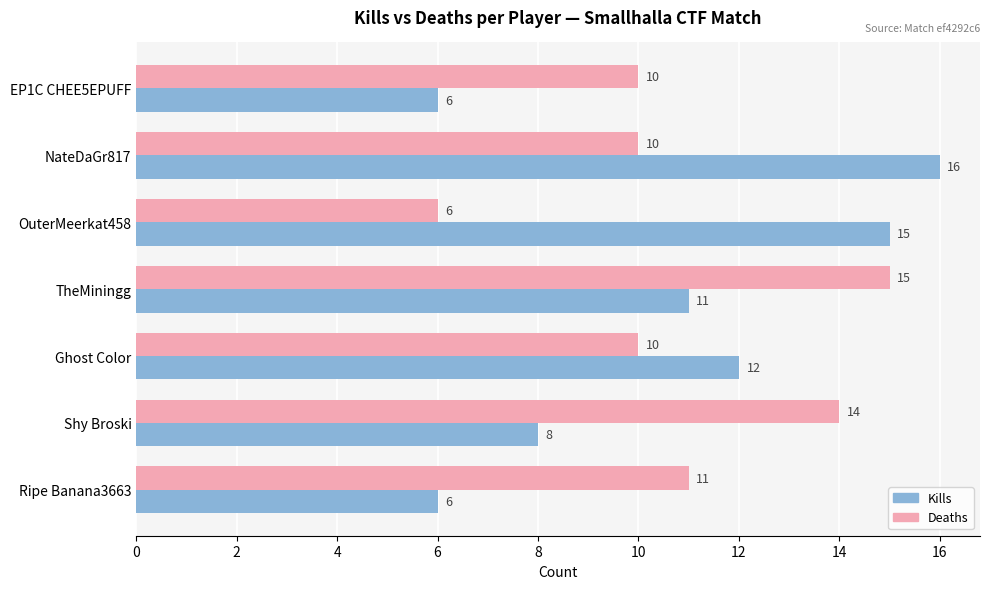

How many categories are shown in the chart?

7